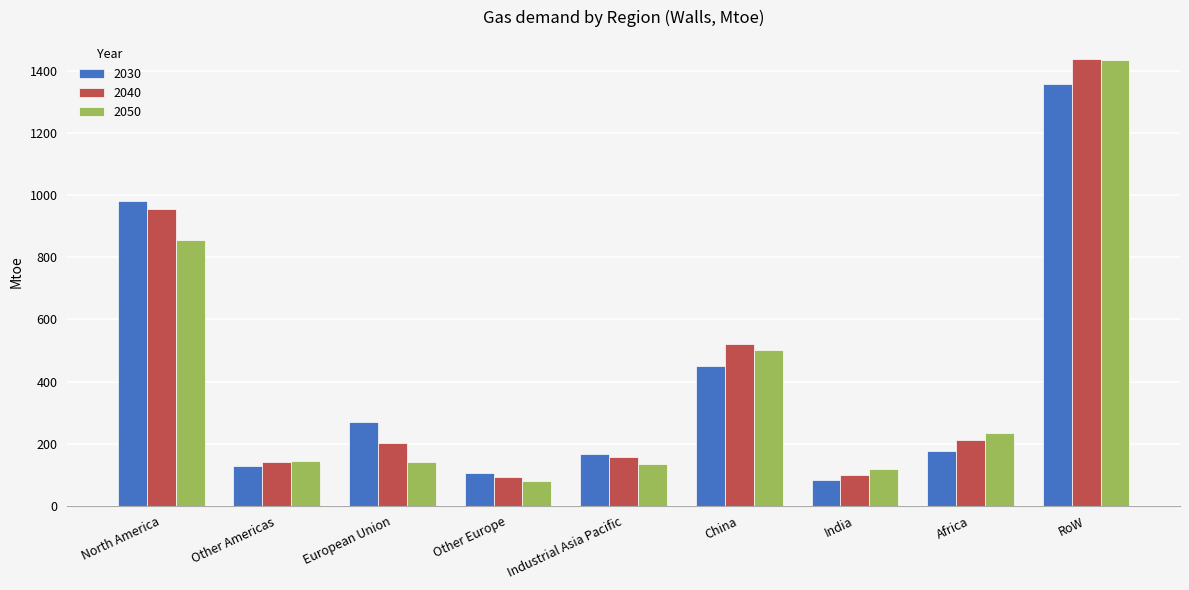

Between Industrial Asia Pacific and Africa, which series saw the biggest shift?

2050